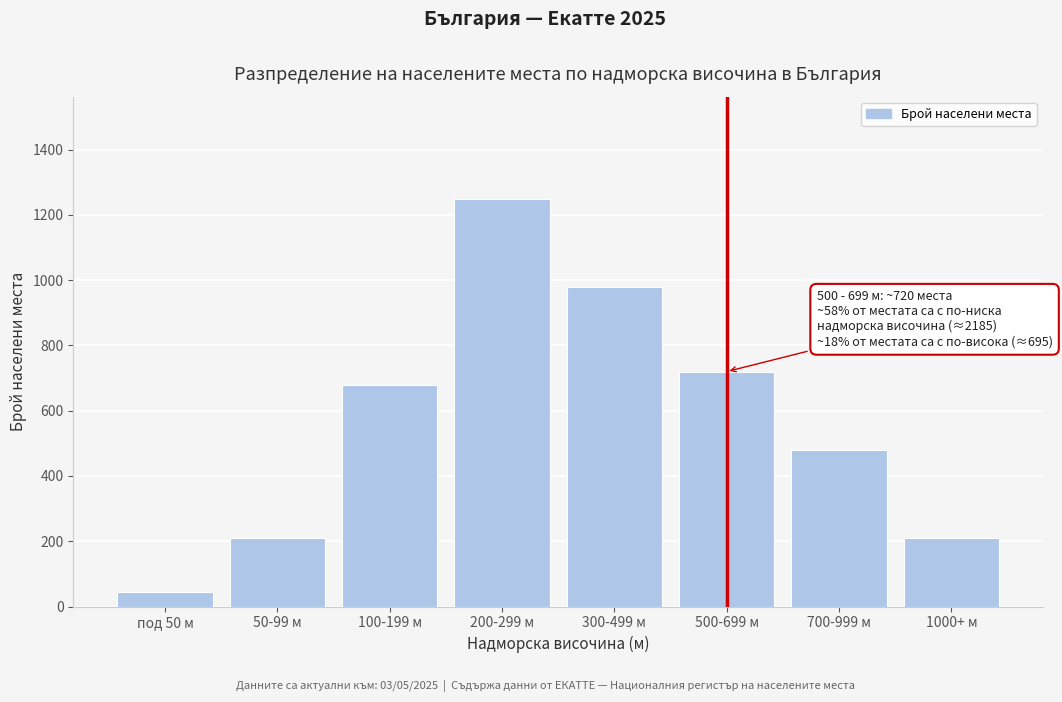

Reading left to right, transcribe all the data shown in this chart.

под 50 м=45	50-99 м=210	100-199 м=680	200-299 м=1250	300-499 м=980	500-699 м=720	700-999 м=480	1000+ м=210